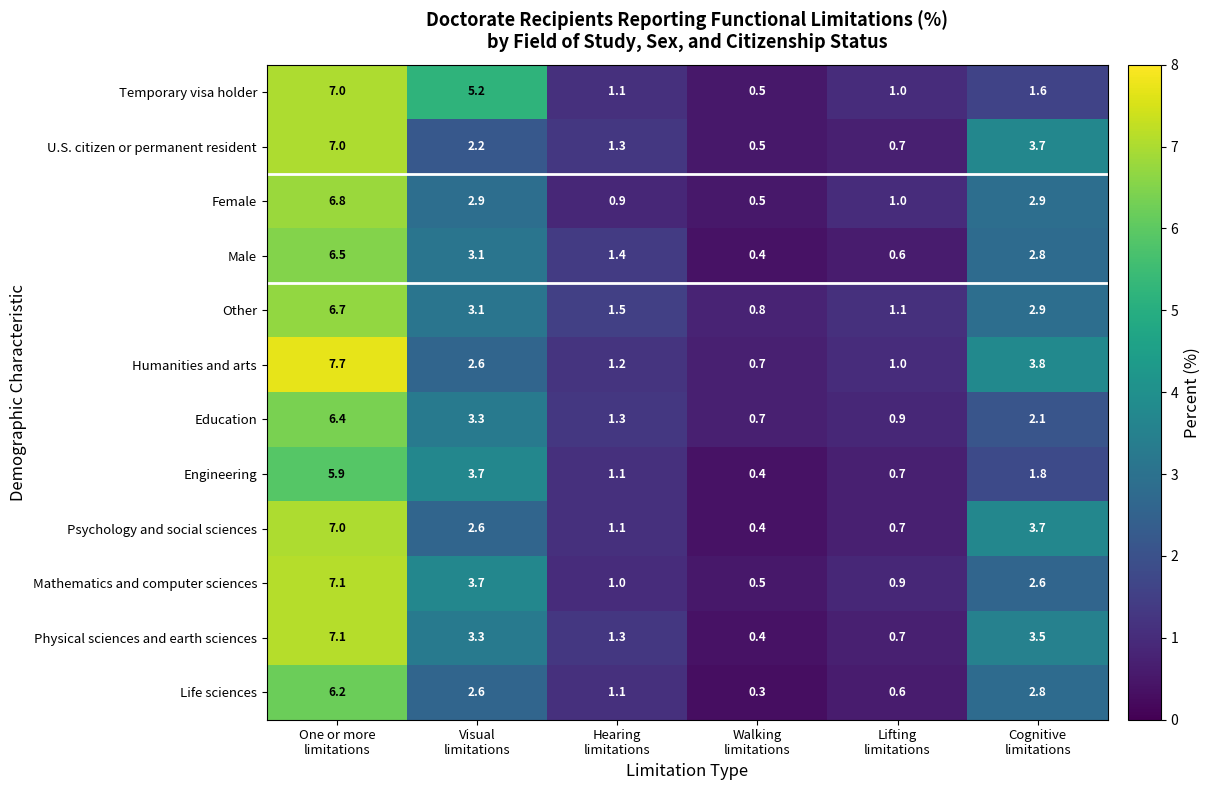

What is the highest value of the Engineering series?

5.9